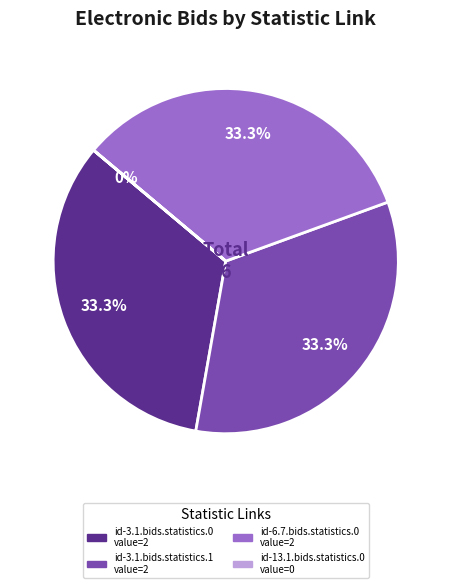

What is the ratio of the value at id-3.1.bids.statistics.1 to the value at id-6.7.bids.statistics.0?

1.0